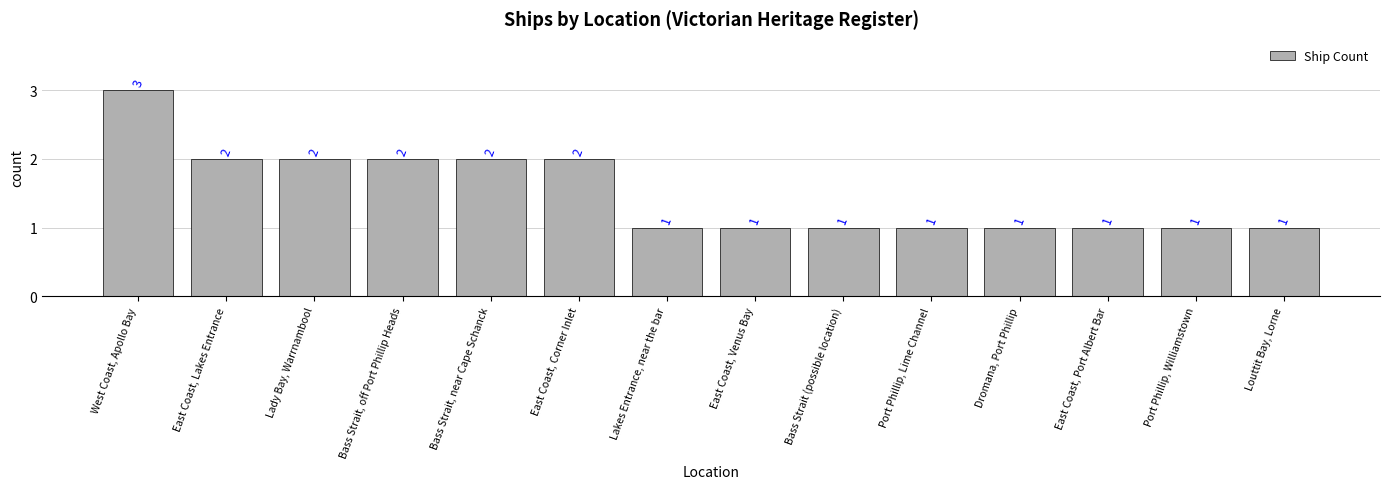

Reading right to left, transcribe all the data shown in this chart.

1	1	1	1	1	1	1	1	2	2	2	2	2	3